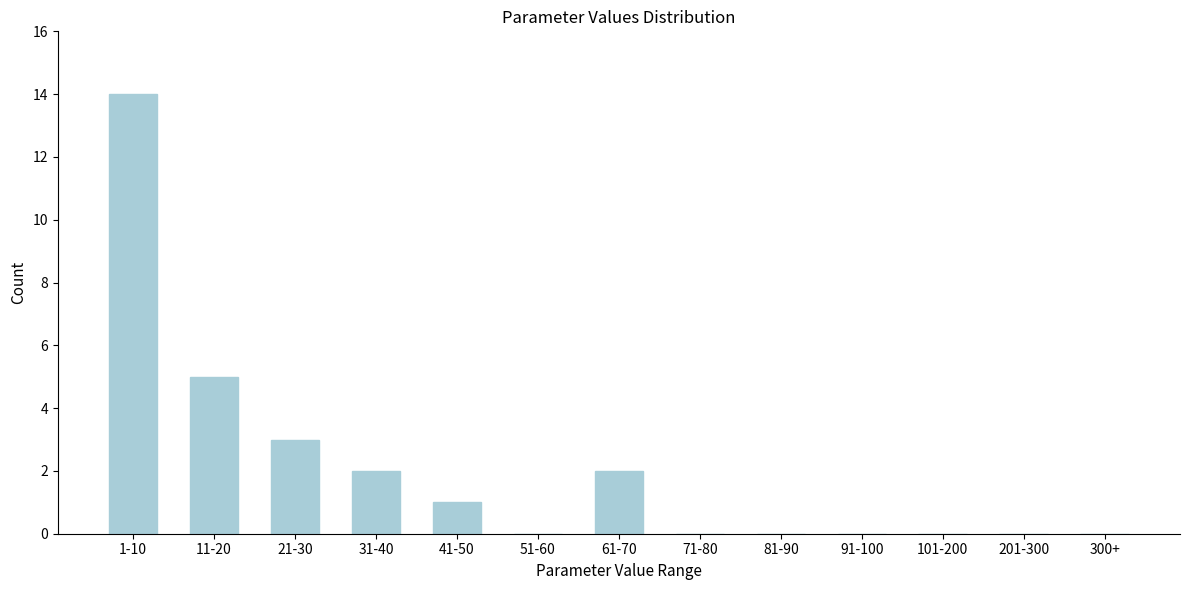

Reading right to left, transcribe all the data shown in this chart.

300+=0	201-300=0	101-200=0	91-100=0	81-90=0	71-80=0	61-70=2	51-60=0	41-50=1	31-40=2	21-30=3	11-20=5	1-10=14